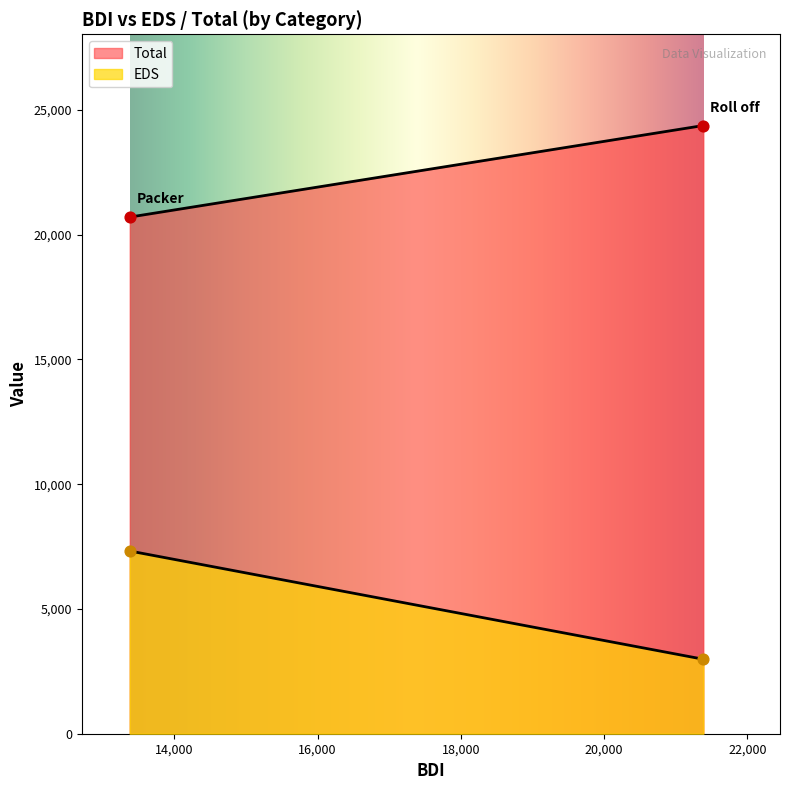

What are all the series names shown in the legend?

EDS, Total